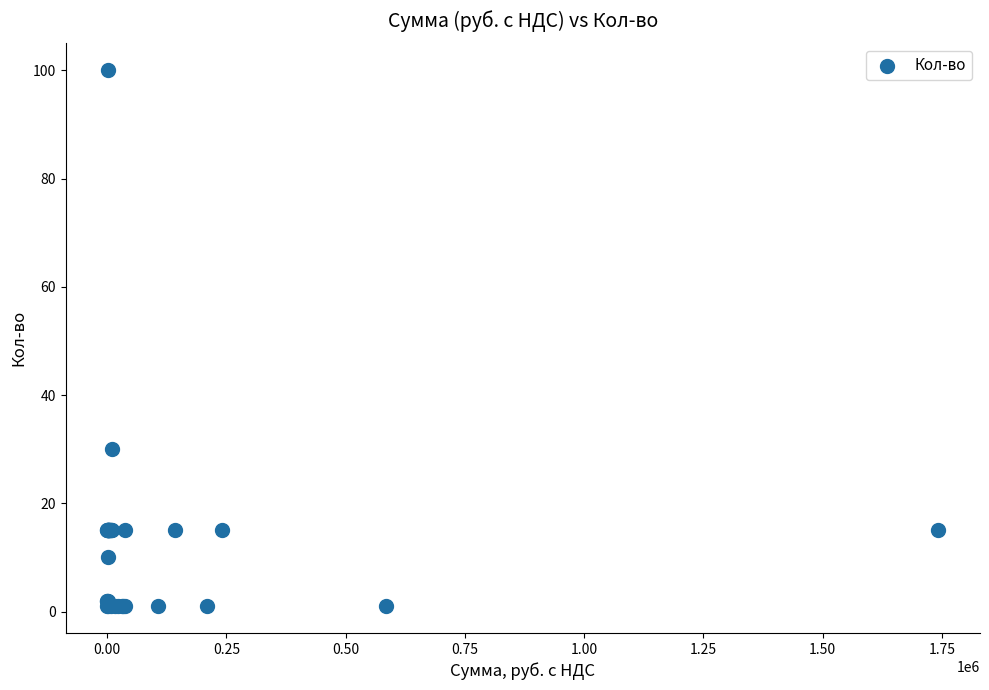

What Y value in the scatter plot is closest to 50?

30